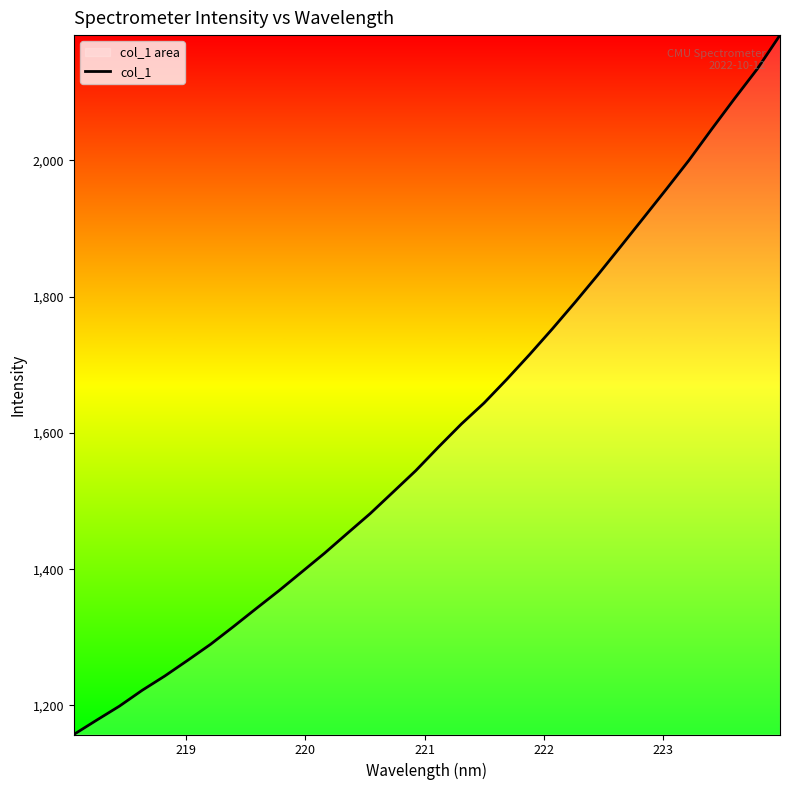

What is the difference between the maximum and minimum values?

1026.6